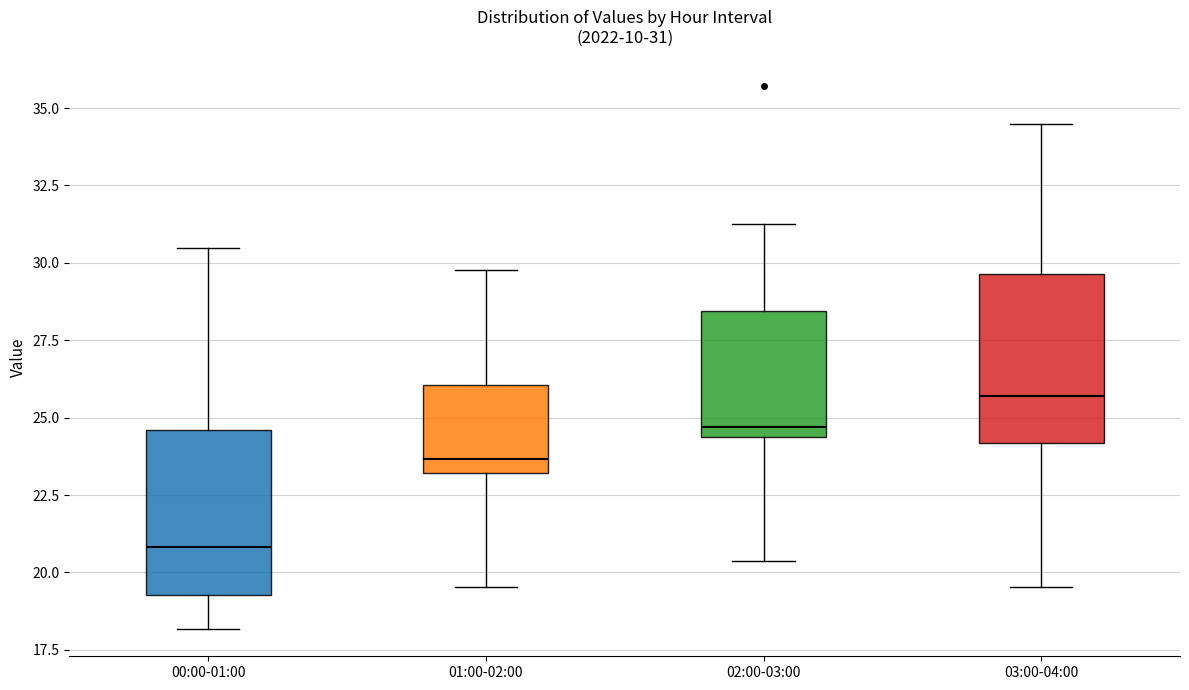

Which box has the lowest median line?

00:00-01:00